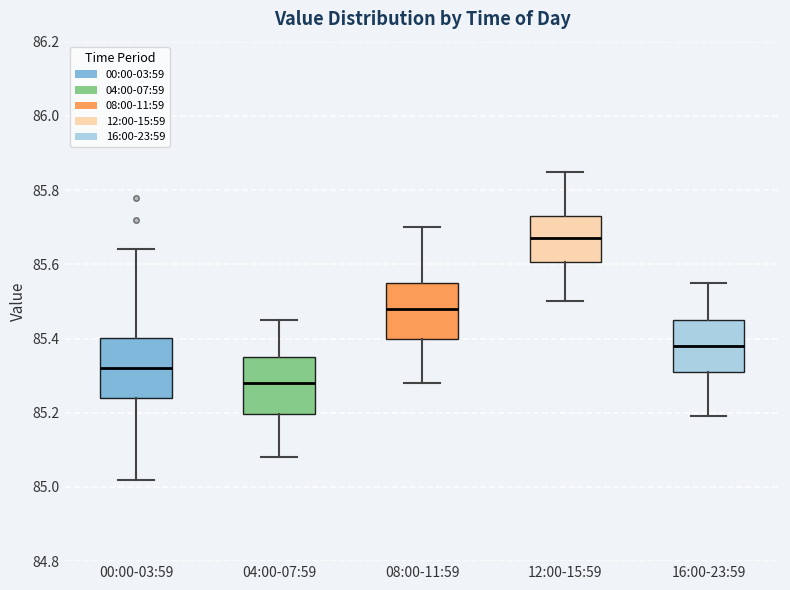

Which box's median line is the highest?

12:00-15:59